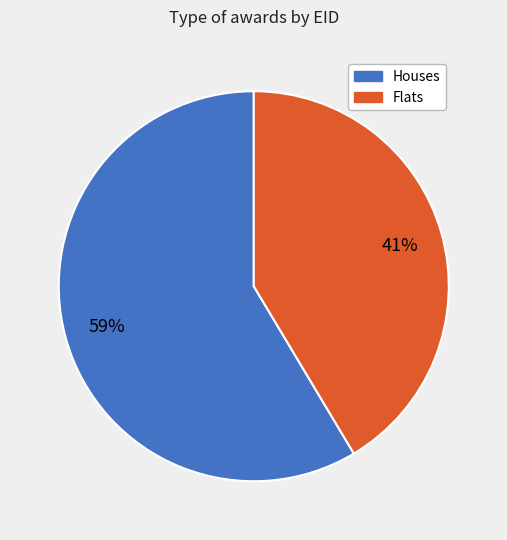

Is there a majority slice in this chart?

Yes